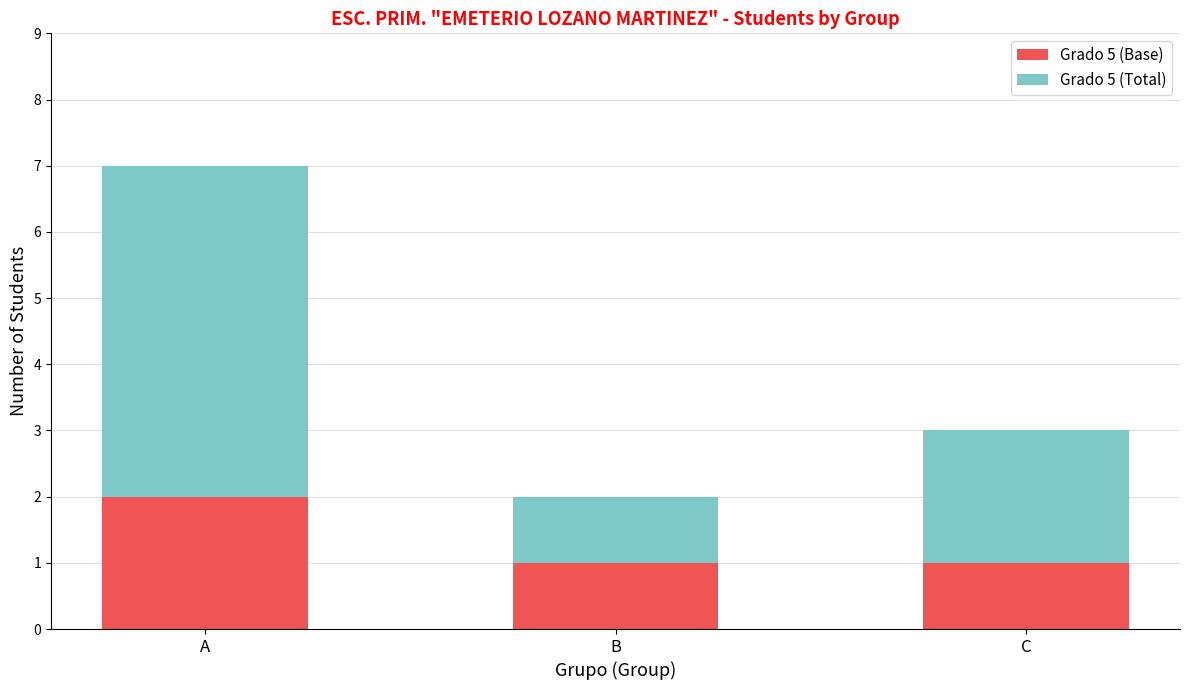

The Grado 5 (Base) series shows 1 at C. True or false?

True